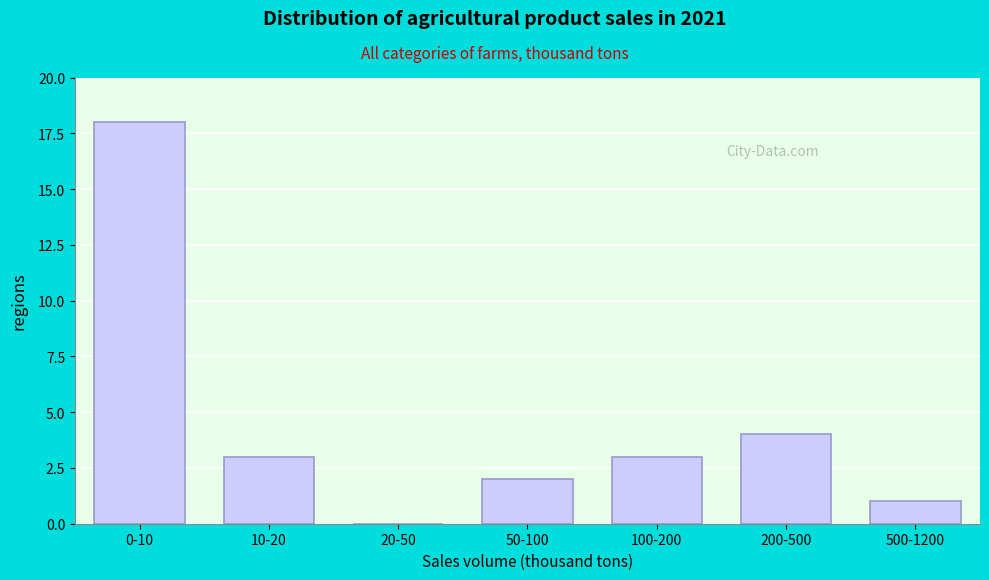

Reading right to left, extract all data points from this chart.

500-1200=1	200-500=4	100-200=3	50-100=2	20-50=0	10-20=3	0-10=18